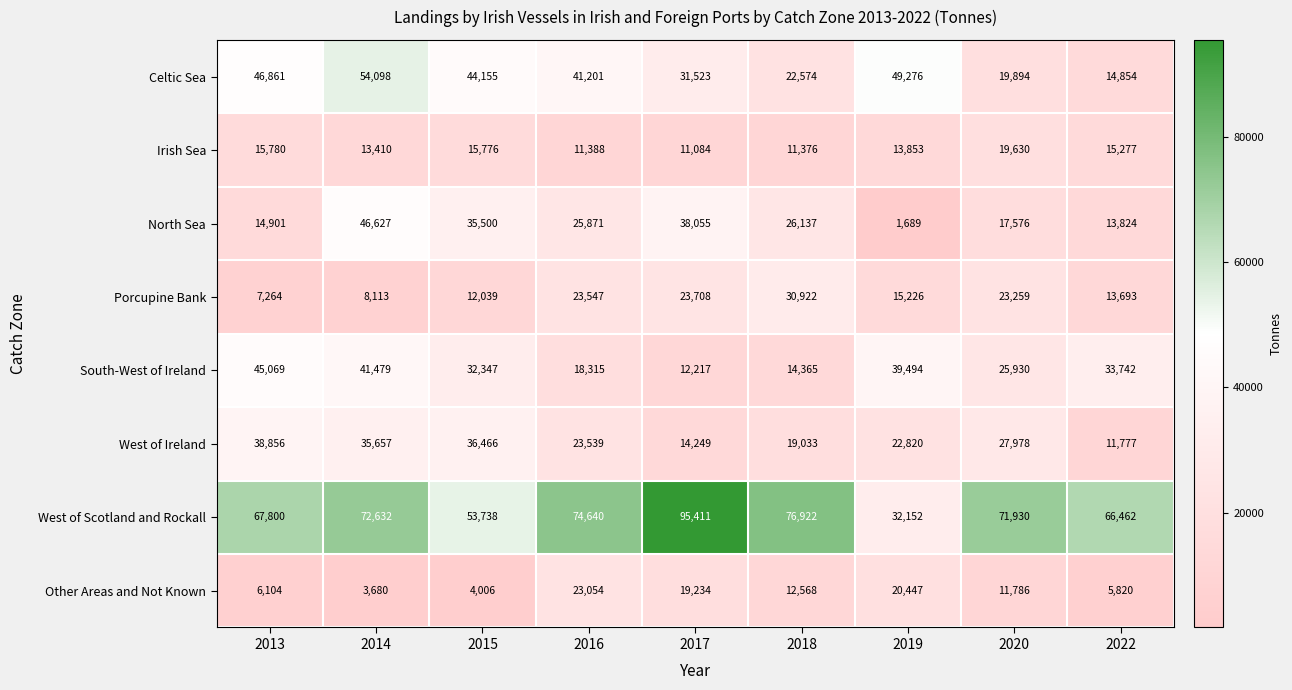

Rank the series at 2019 from lowest to highest value.

North Sea, Irish Sea, Porcupine Bank, Other Areas and Not Known, West of Ireland, West of Scotland and Rockall, South-West of Ireland, Celtic Sea